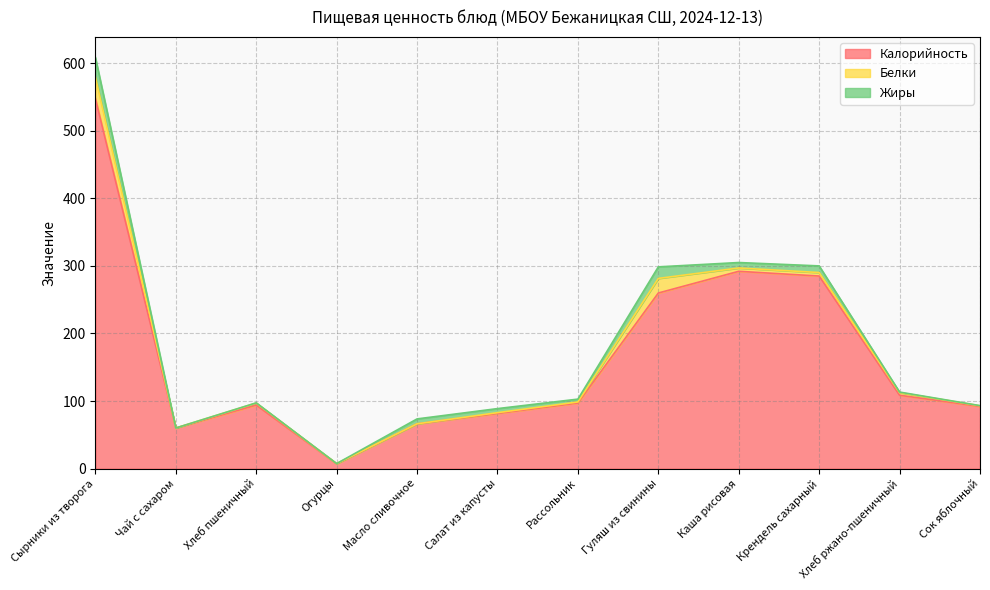

Reading right to left, extract all data points from this chart.

Калорийность: 92.0	108.6	285.0	292.0	259.9	97.0	81.6	66.2	7.0	94.0	60.0	548.0
Белки: 1.0	4.0	5.2	4.9	21.6	1.6	1.2	0.1	0.4	3.0	0.1	31.5
Жиры: 0.2	0.7	9.8	8.1	17.1	4.2	6.0	7.2	0.1	0.3	0.0	29.1